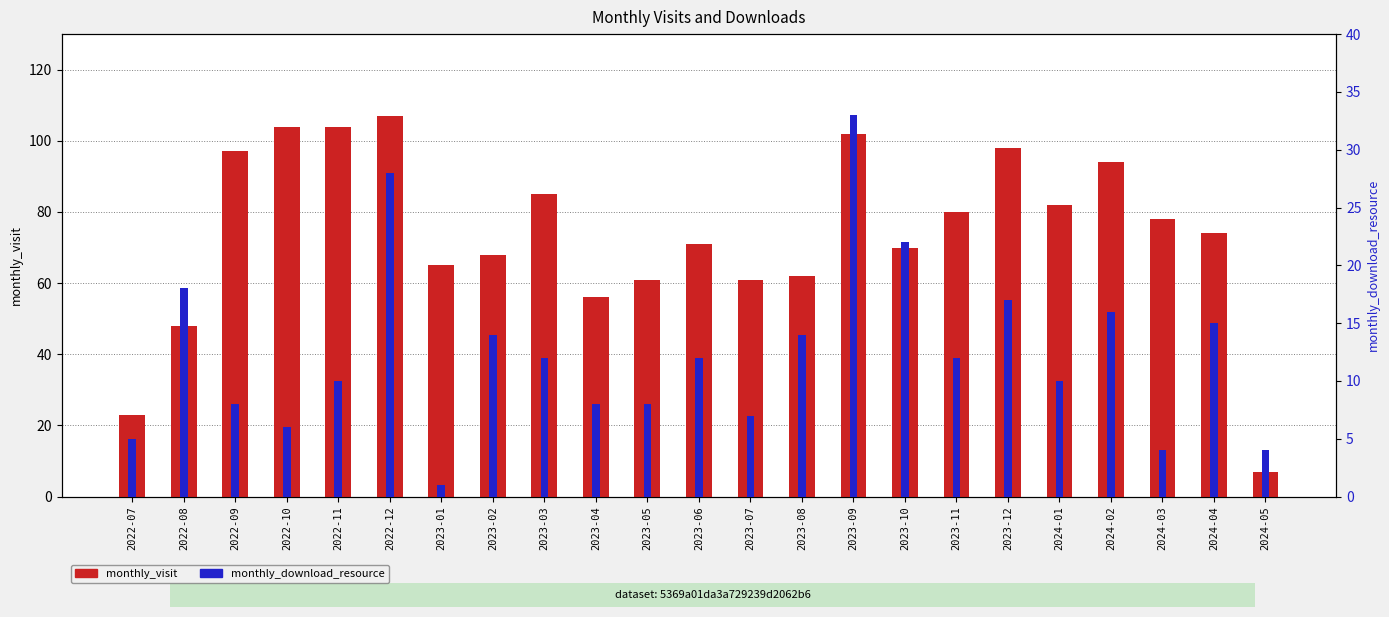

Read the monthly_download_resource value at 2024-01.

10